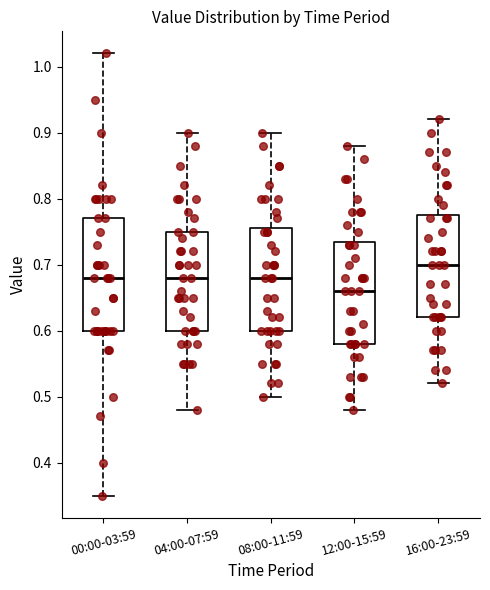

Which box is the tallest, from its lower edge to its upper edge?

00:00-03:59